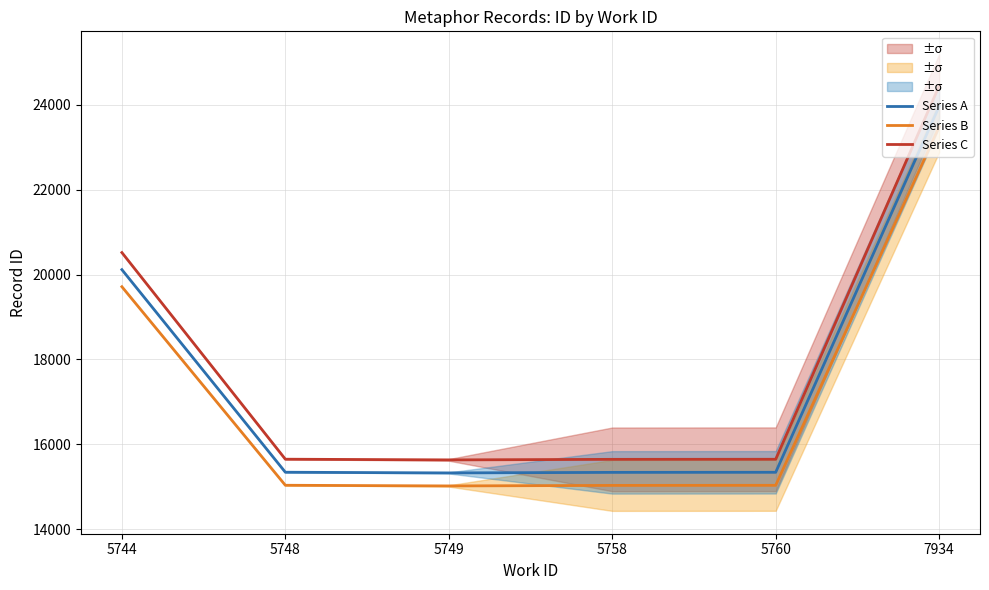

Reading right to left, transcribe all the data shown in this chart.

Series A: 23960.0	15342.0	15340.0	15327.3	15343.5	20114.5
Series B: 23480.8	15035.2	15033.2	15020.8	15036.6	19712.2
Series C: 24439.2	15648.8	15646.8	15633.9	15650.4	20516.8